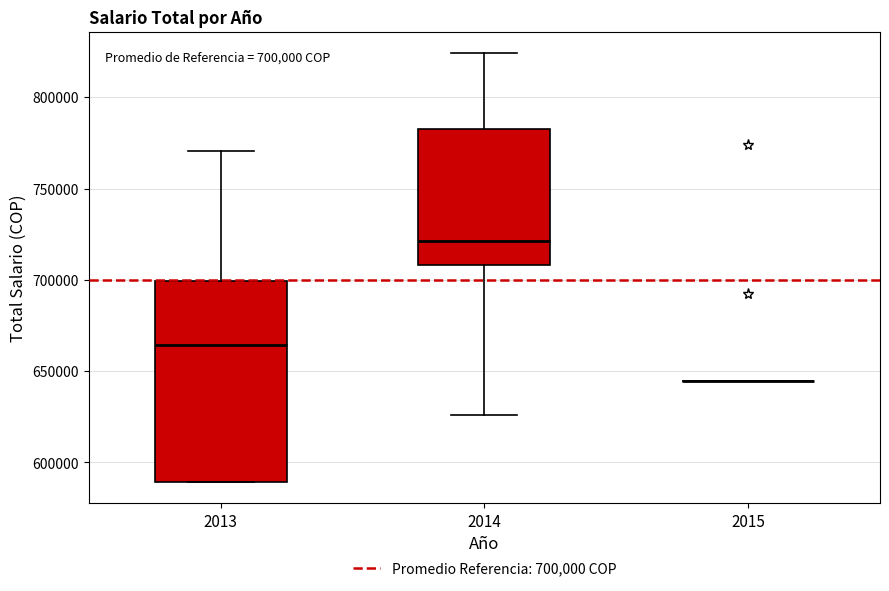

Comparing the boxes themselves (not the whiskers), which one is the tallest?

2013